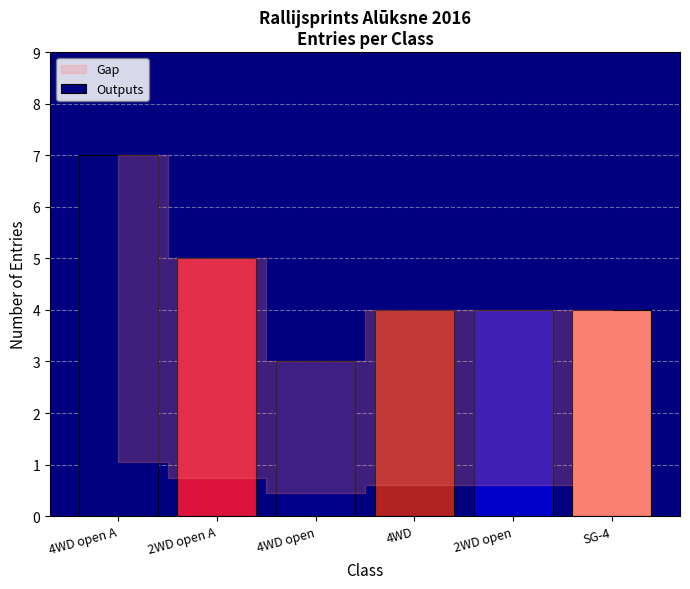

How many bars are there in total?

6